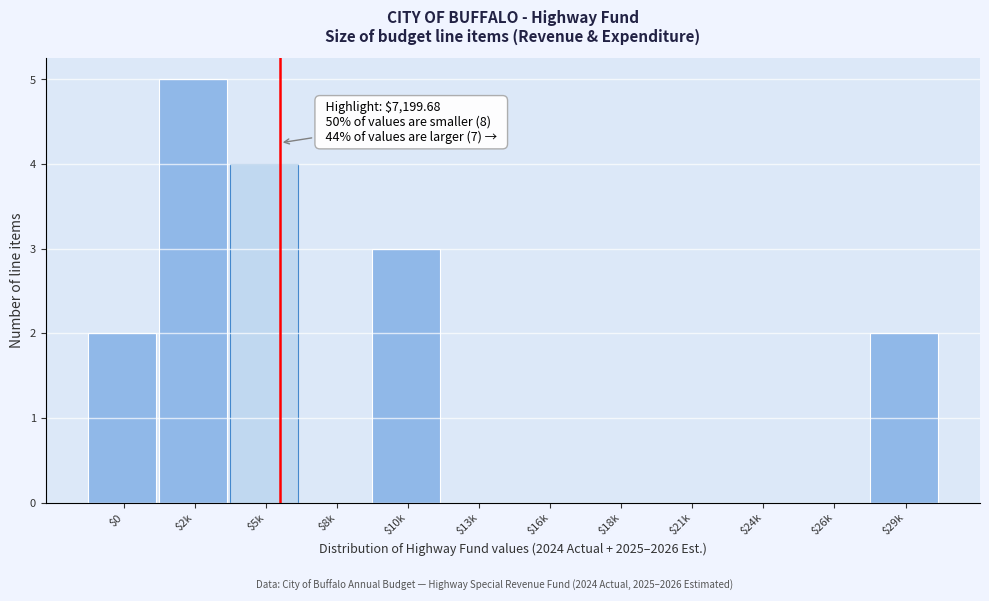

The chart shows a value of 0 at $18k. True or false?

True